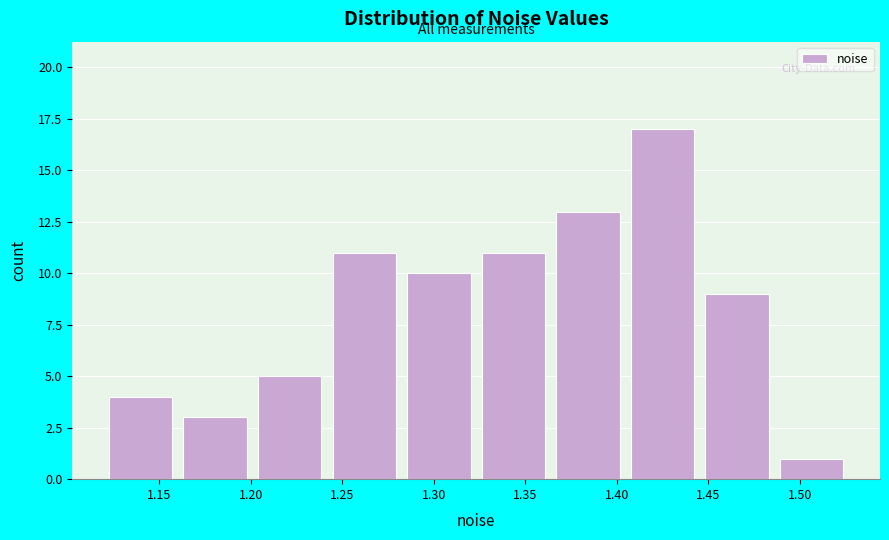

Reading left to right, list every bar in this chart as the range it spans on the x-axis followed by its height. Neither the bar edges nor the heights are printed on the chart, so give them approximately, as read against the axes.

1.120 to 1.160: 4
1.160 to 1.200: 3
1.200 to 1.240: 5
1.240 to 1.280: 11
1.280 to 1.325: 10
1.325 to 1.365: 11
1.365 to 1.405: 13
1.405 to 1.445: 17
1.445 to 1.485: 9
1.485 to 1.525: 1